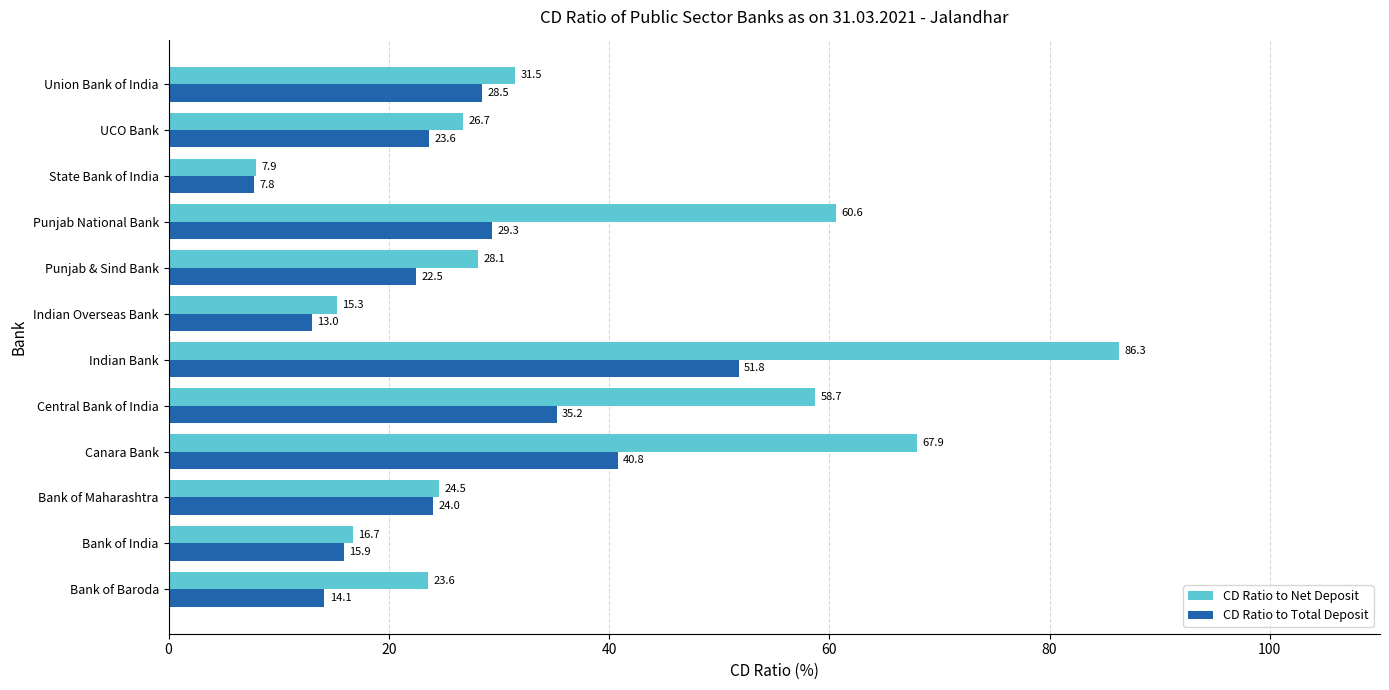

Is the value of CD Ratio to Total Deposit at State Bank of India greater than the value of CD Ratio to Net Deposit at Punjab National Bank?

No